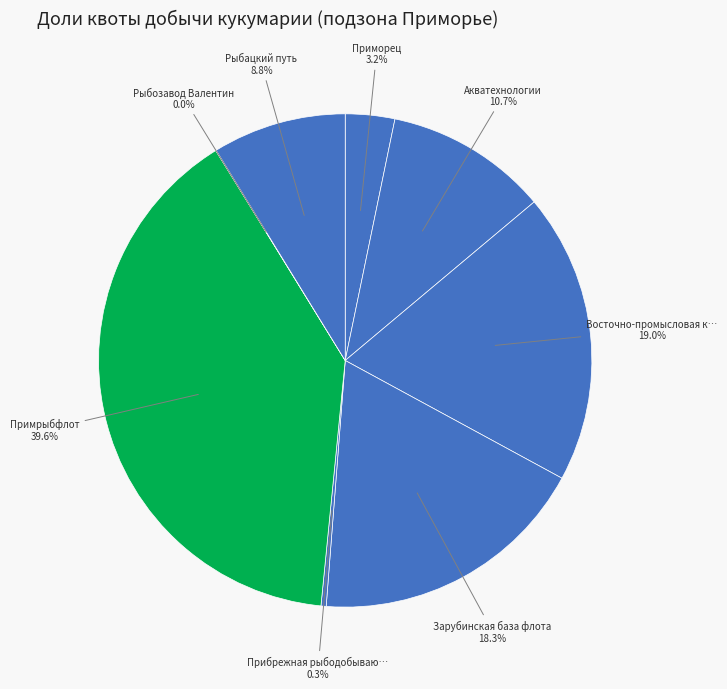

Is there any slice that represents more than half of the pie?

No